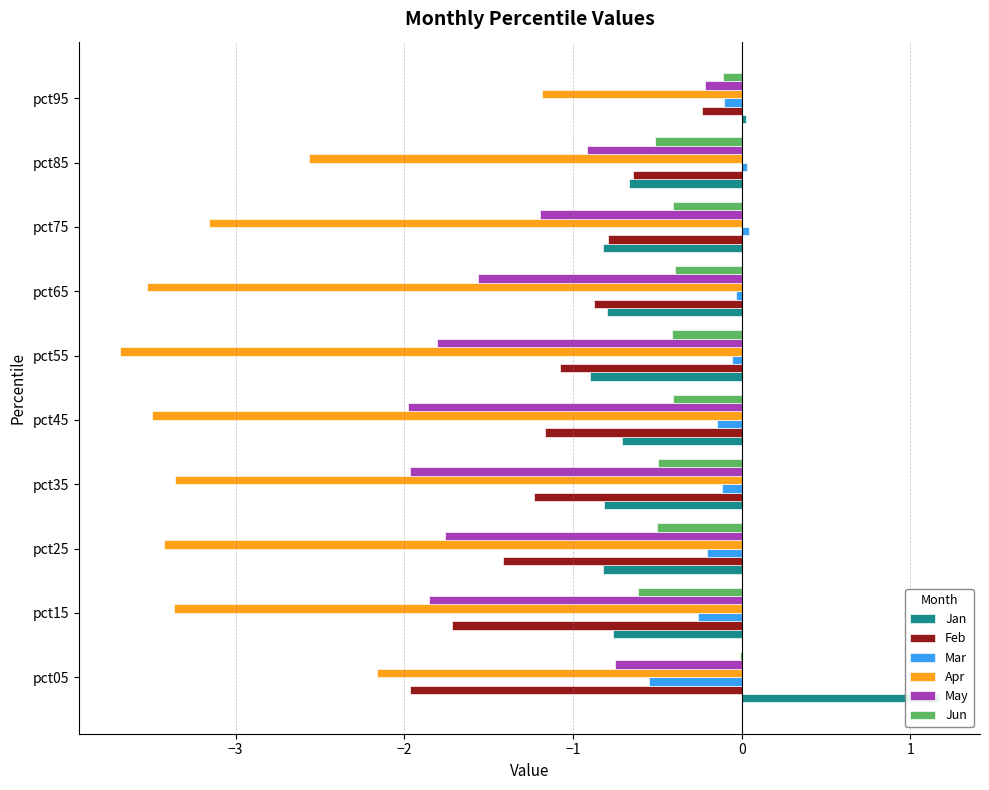

What is the lowest value of the Jan series?

-0.9